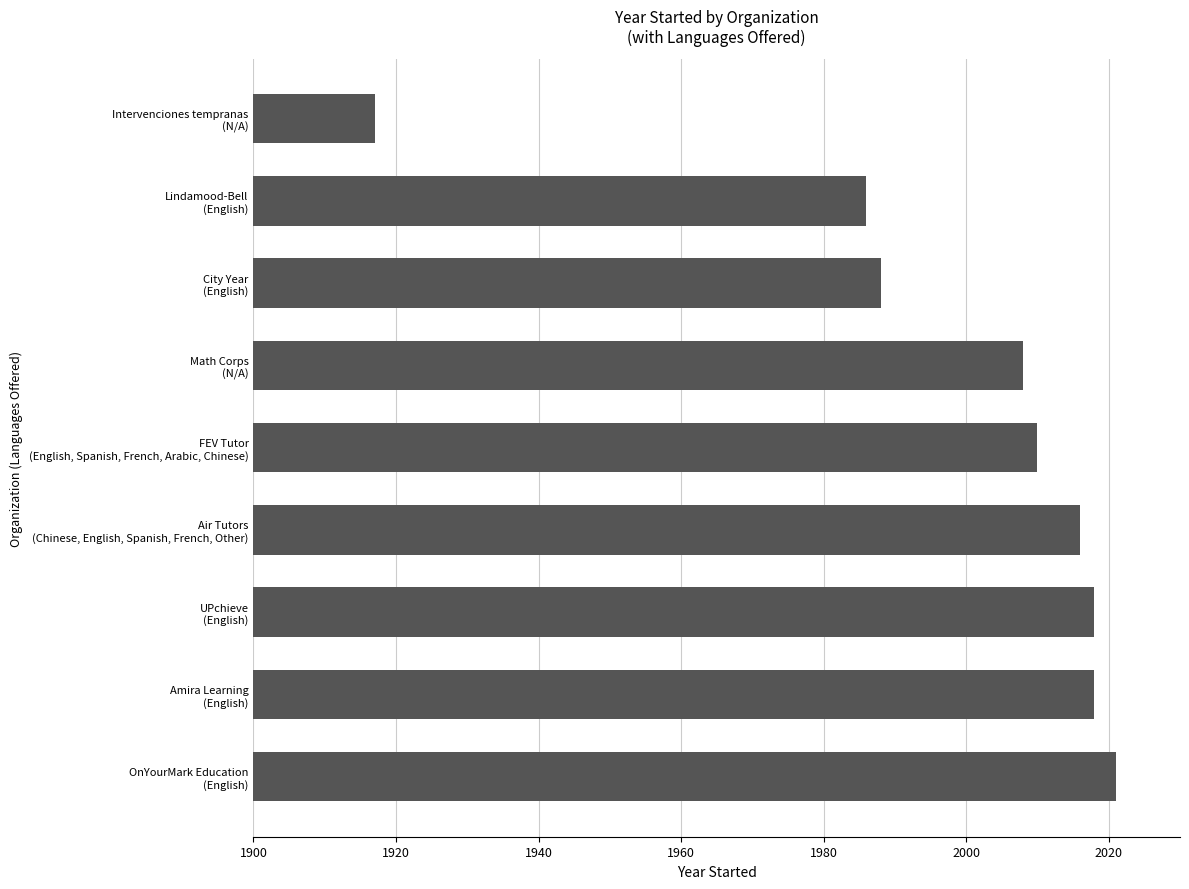

How many distinct data groups are displayed?

1